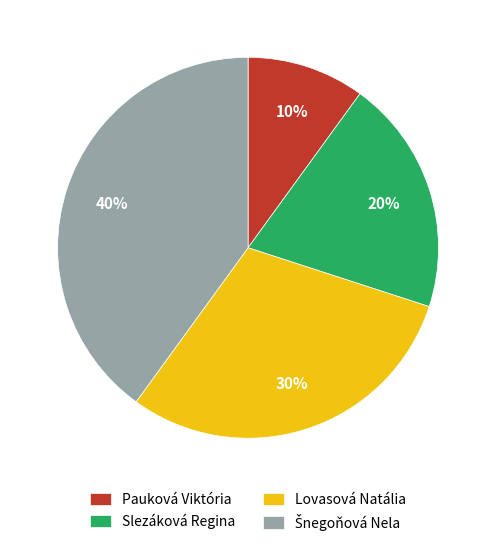

Is the sum of Lovasová Natália and Pauková Viktória greater than half?

No